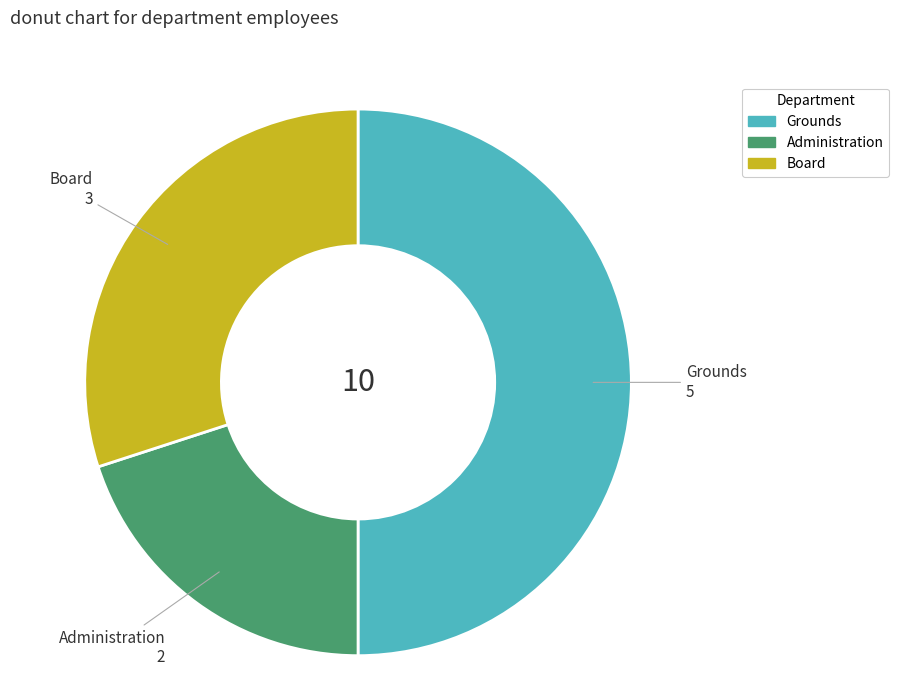

Rank the categories by value from highest to lowest.

Grounds, Board, Administration